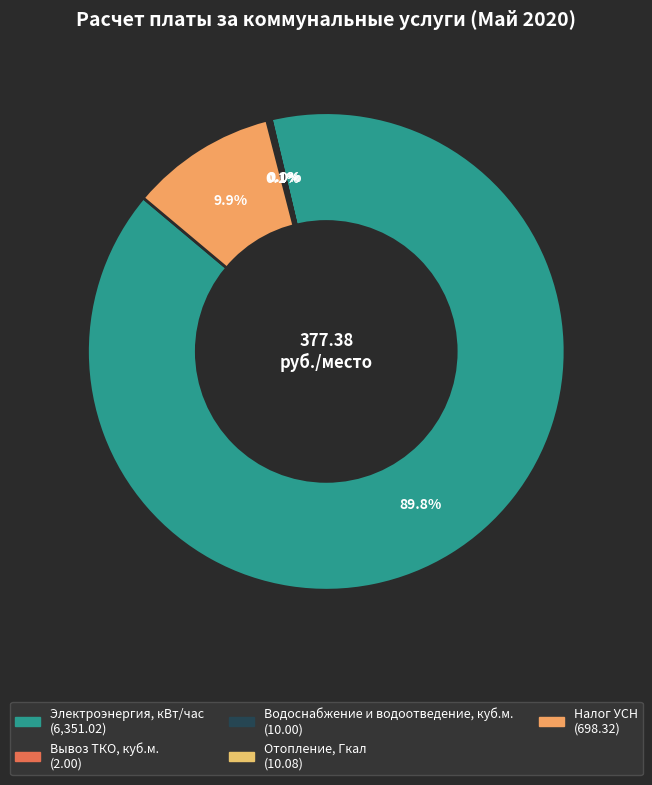

To the nearest percent, what is the difference between the Электроэнергия, кВт/час and Налог УСН slice percentages?

80%